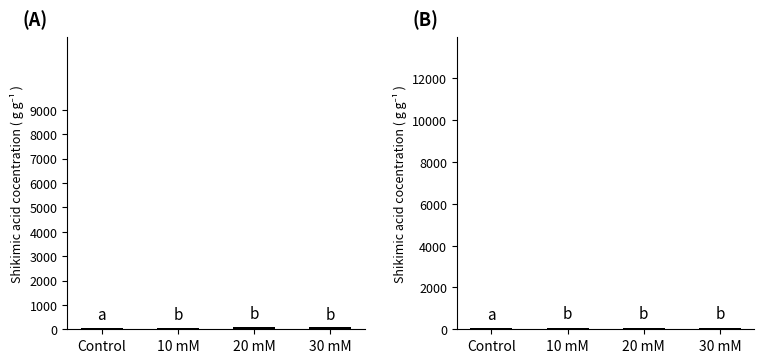

Reading left to right, list all the values displayed in this chart.

Panel A: 65.9	59.3	91.4	86.4
Panel B: 50.7	70.4	70.9	84.7